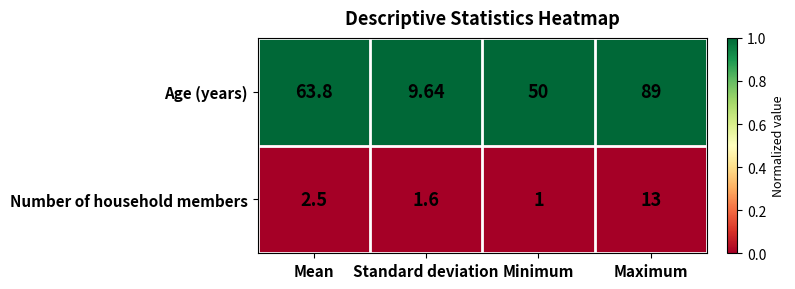

What is the spread (max minus min) of values at Standard deviation?

8.0